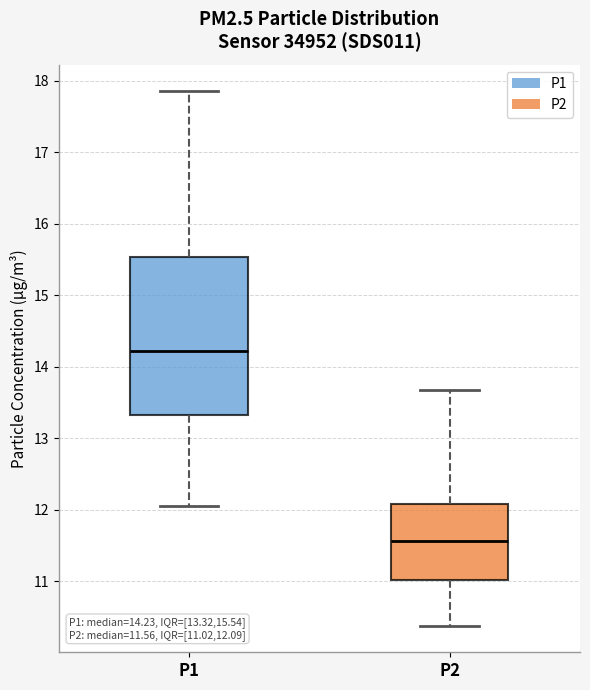

Which box is the tallest, from its lower edge to its upper edge?

P1